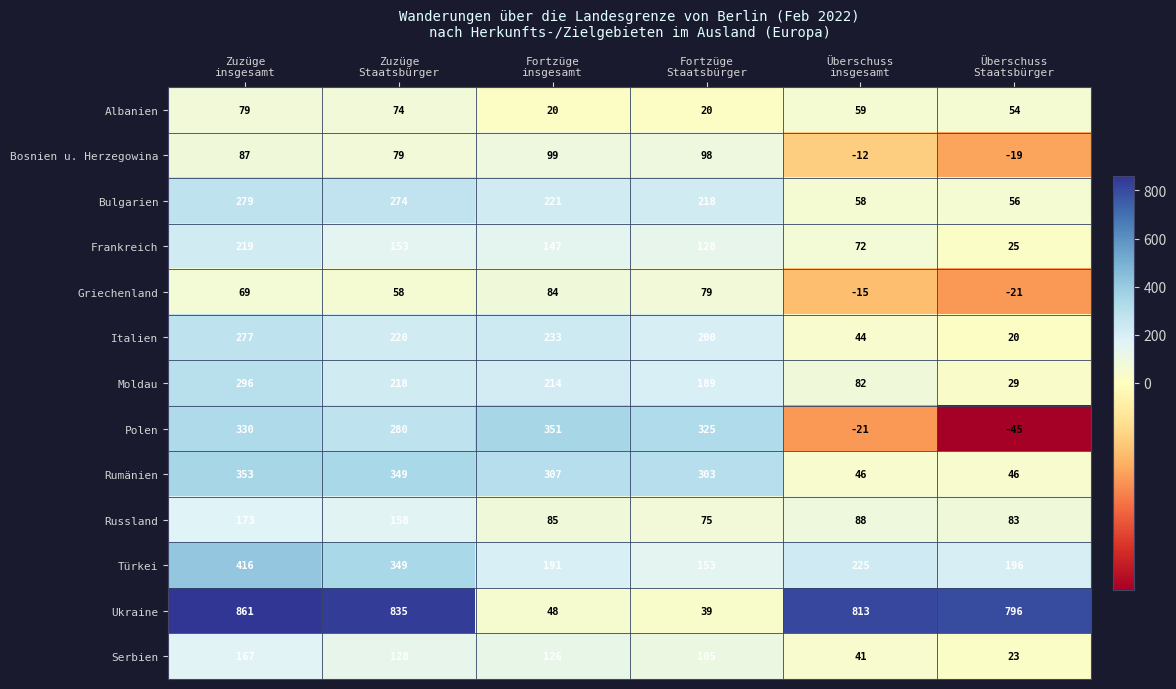

How many data points in Moldau are less than 214?

3